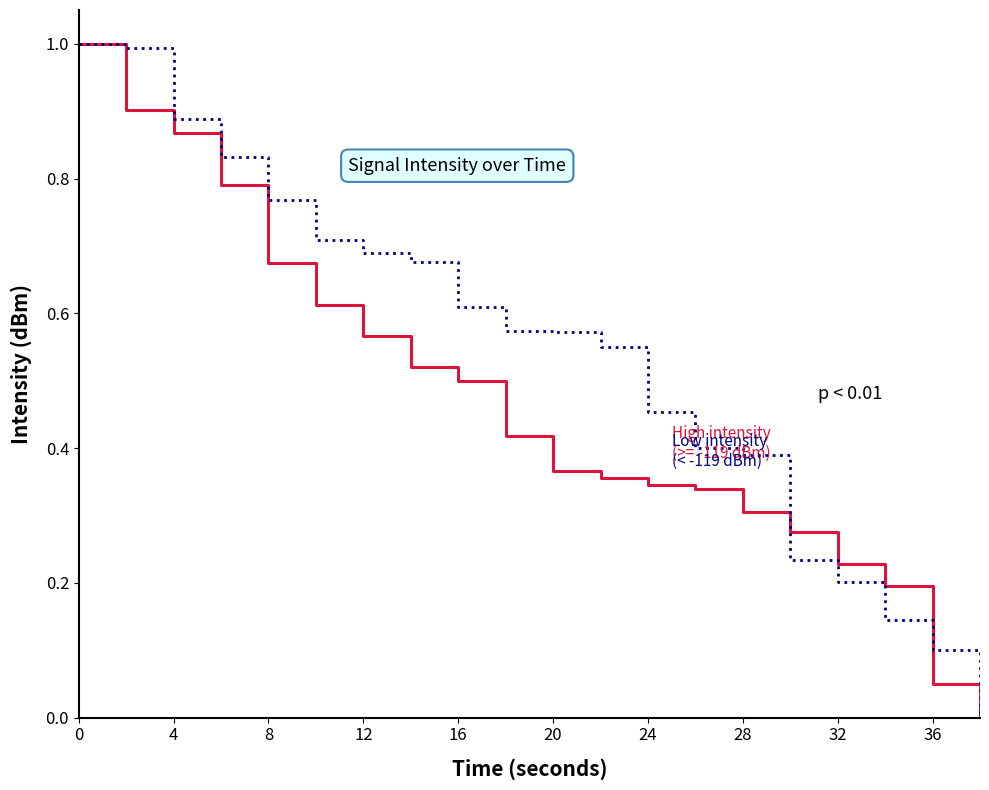

What is the maximum value shown in the chart?

1.0